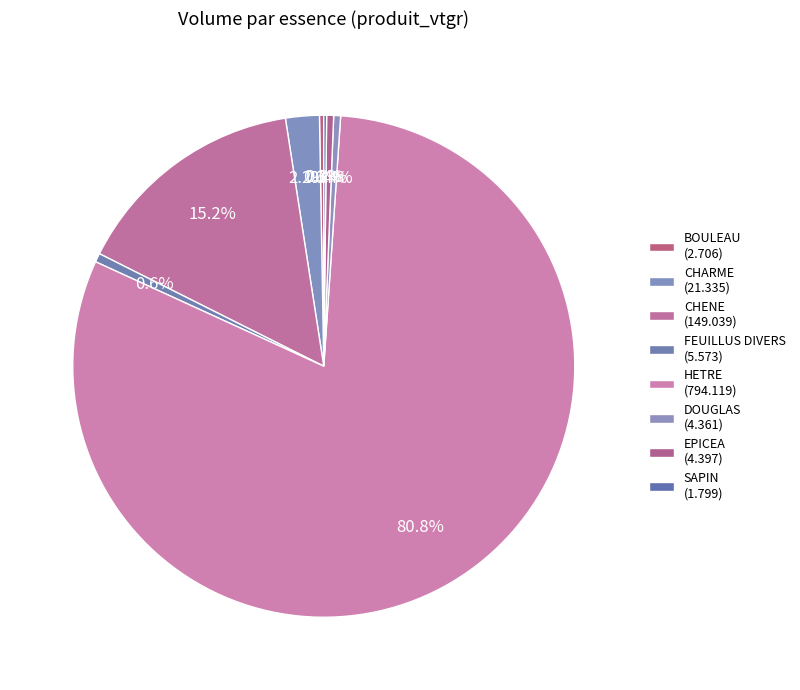

True or false: BOULEAU accounts for 10% of the total.

False